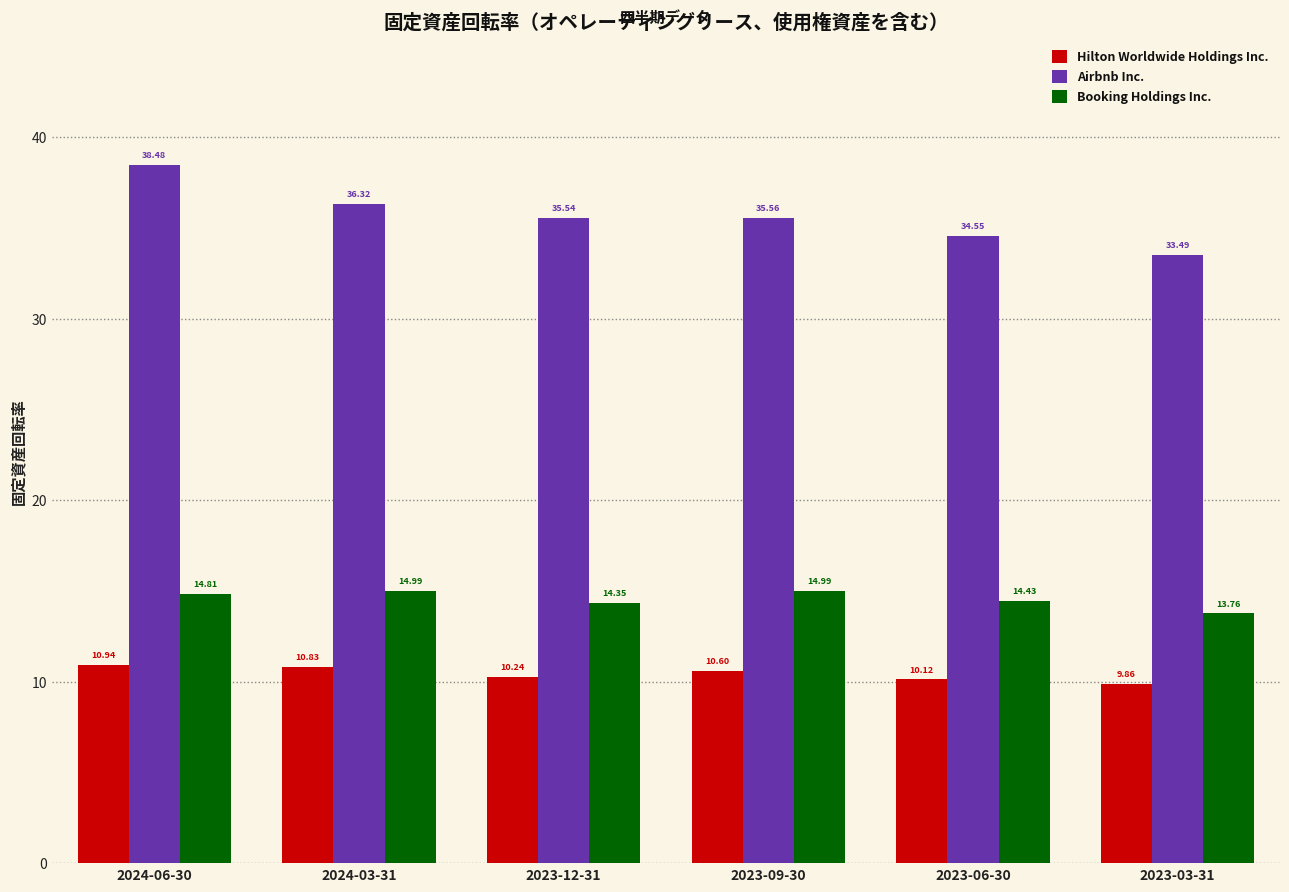

Which series has the largest range (max minus min)?

Airbnb Inc.